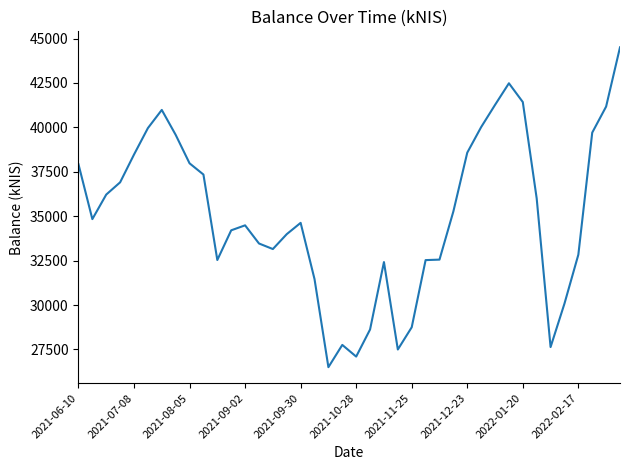

What is the maximum value shown in the chart?

44504.7